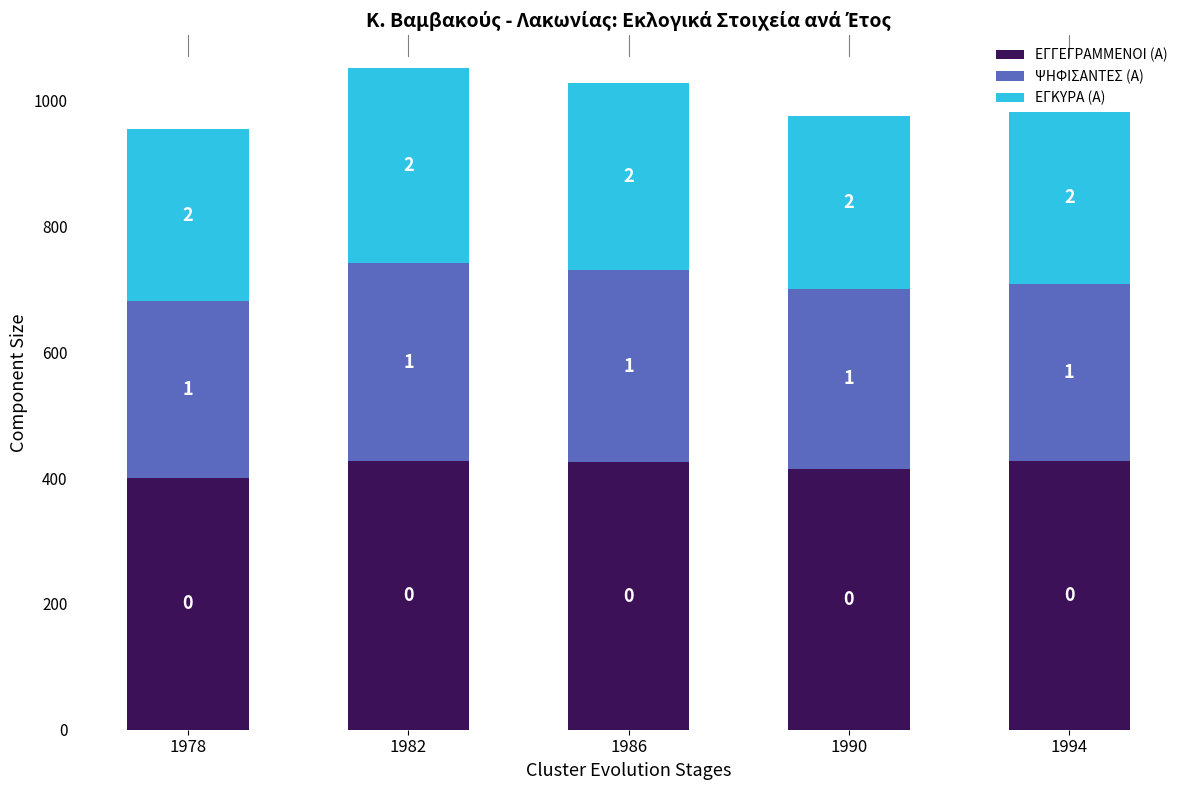

Which series has the largest total across all categories?

ΕΓΓΕΓΡΑΜΜΕΝΟΙ (Α)